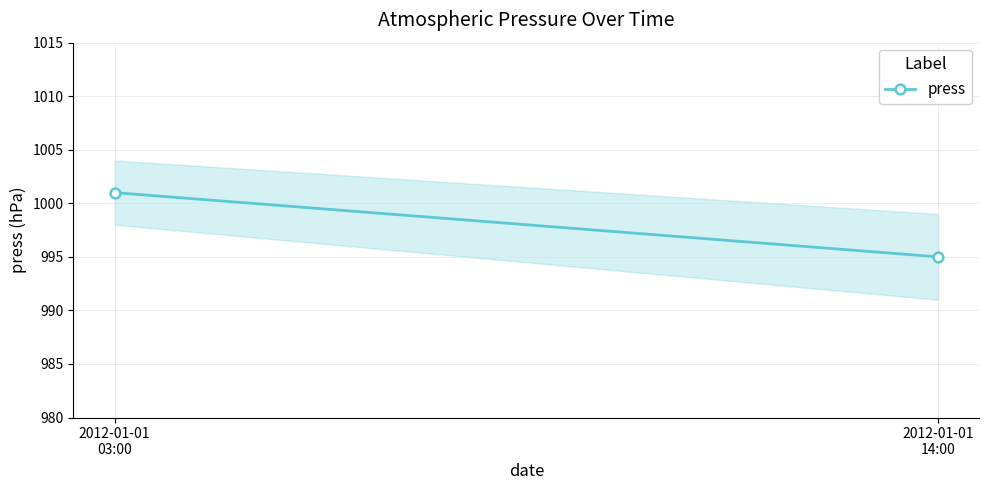

Is this an area chart (filled region under the line)?

No